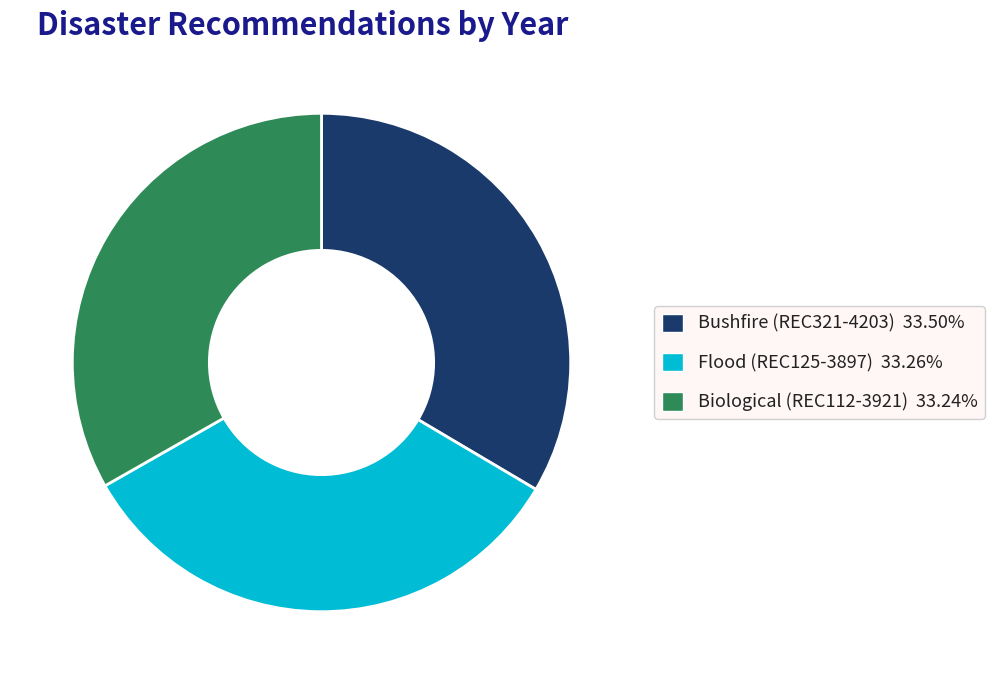

Approximately how many times larger is the value at Biological (REC112-3921) 33.24% compared to Flood (REC125-3897) 33.26%?

1.0